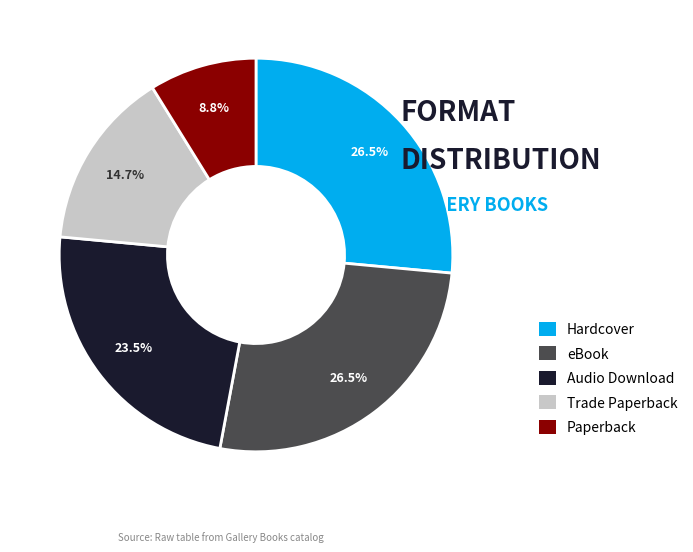

What is the ratio of the value at eBook to the value at Hardcover?

1.0